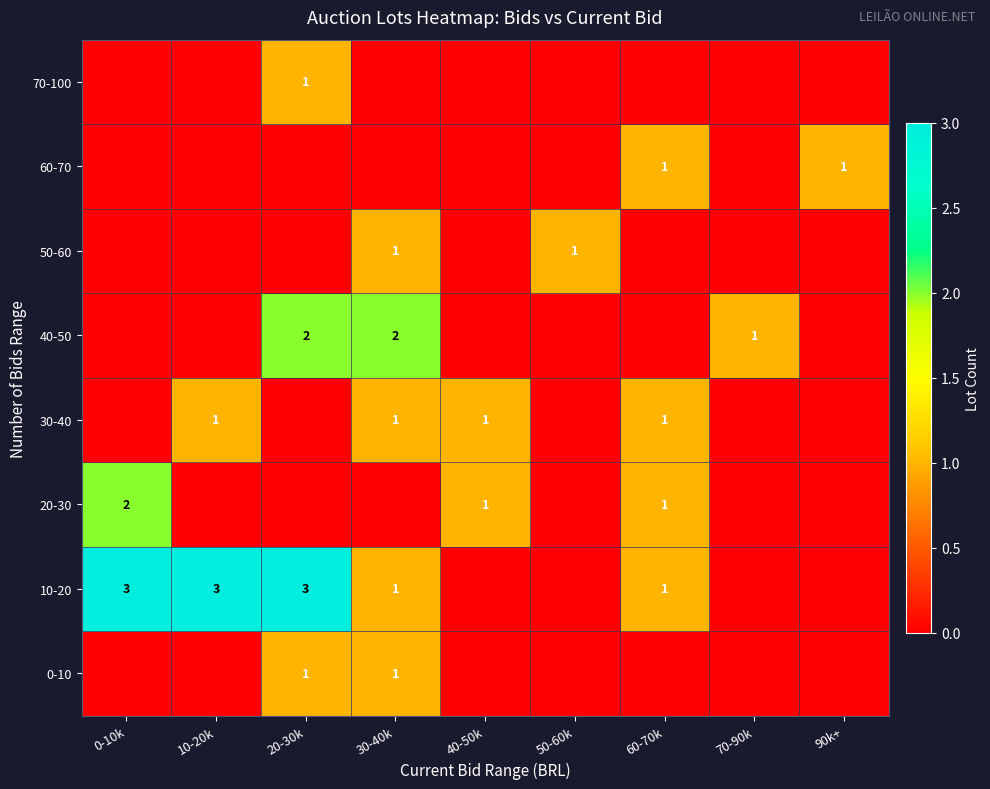

True or false: 50-60 has a value of 0 at 30-40k.

False